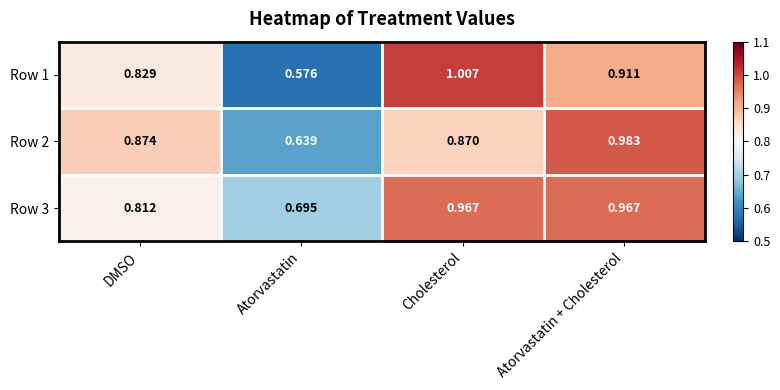

At which label is Row 1 closest to 0?

Atorvastatin